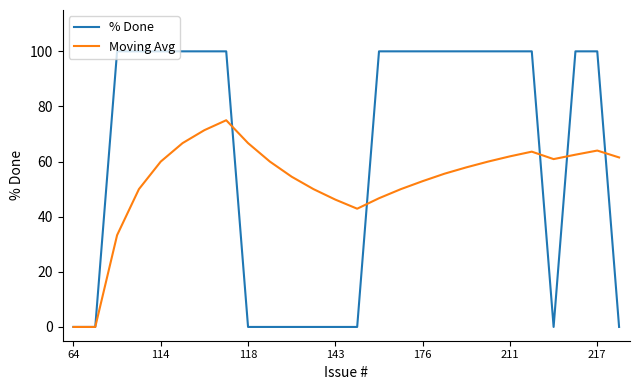

What is the maximum value shown in the chart?

100.0